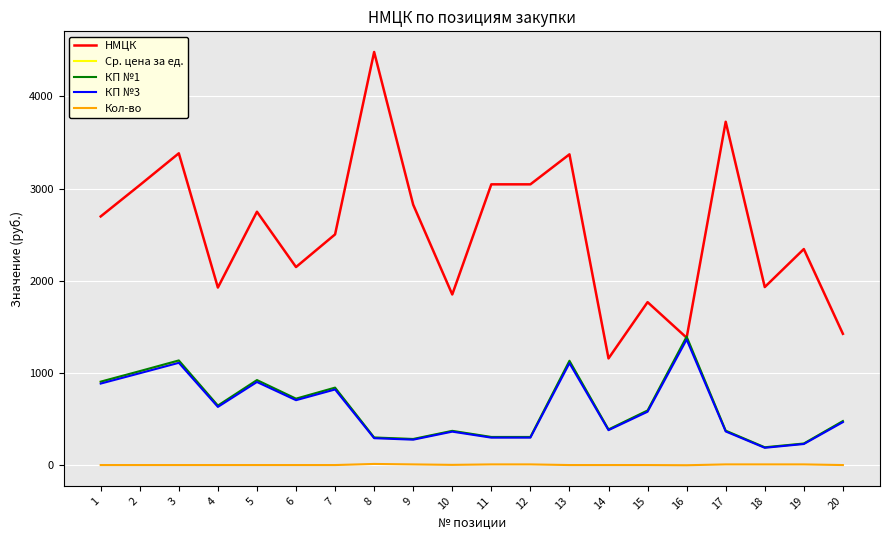

True or false: НМЦК and Кол-во intersect in this chart.

False